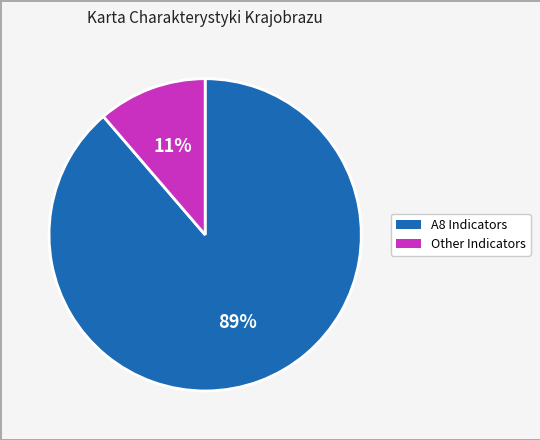

Is there a majority slice in this chart?

Yes